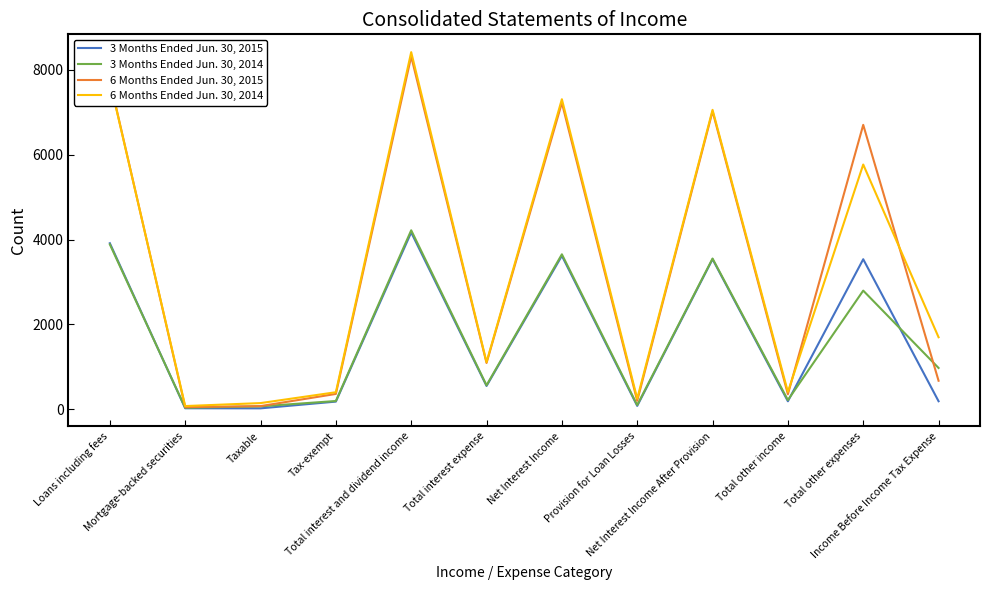

Where does the 6 Months Ended Jun. 30, 2014 series first go above 1698?

Loans including fees